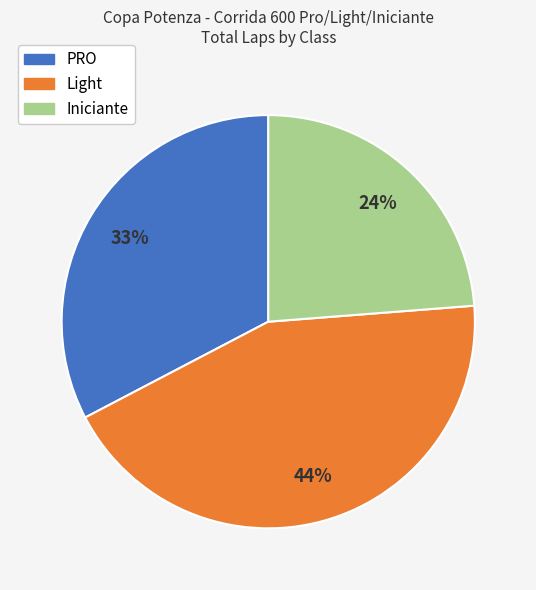

Which slice is the smallest?

Iniciante